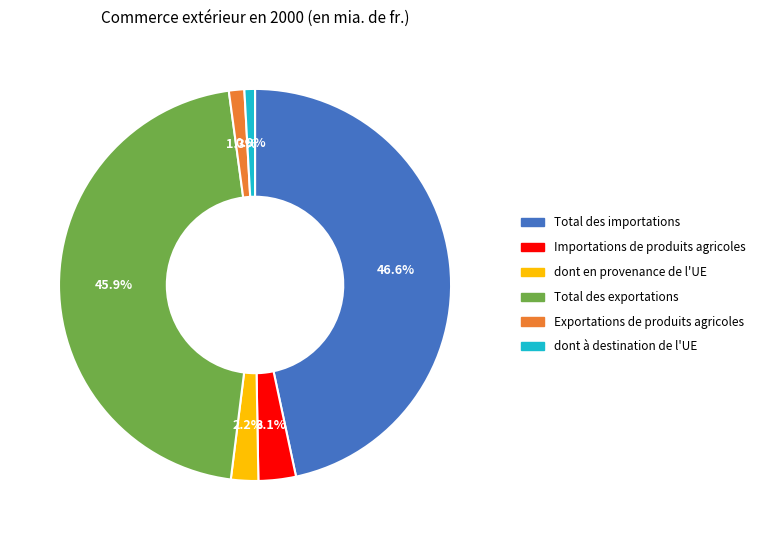

Combined, what portion of the pie is Total des importations and Total des exportations?

92.5%